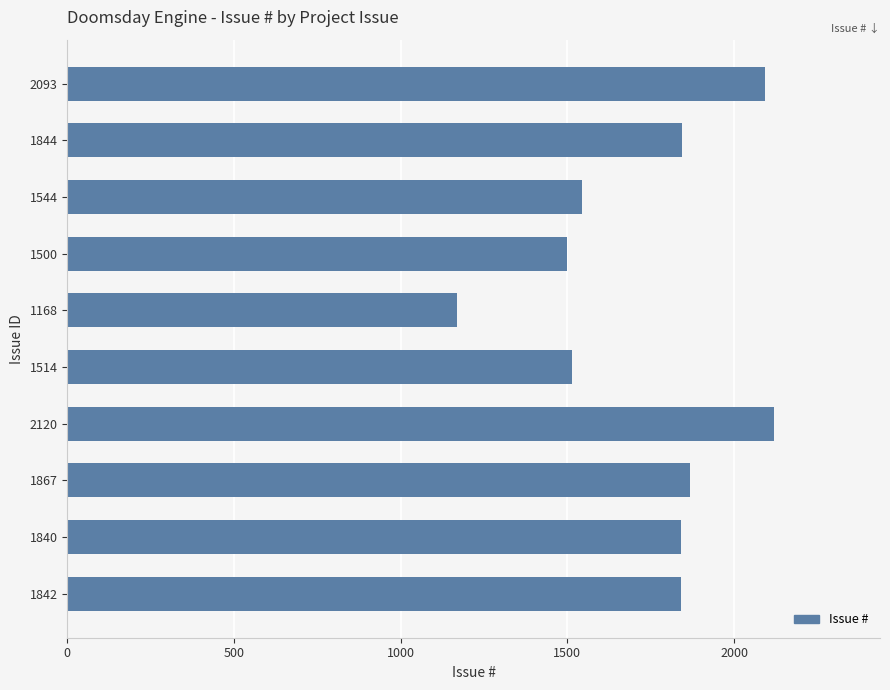

What is the ratio of the value at 1514 to the value at 1840?

0.8